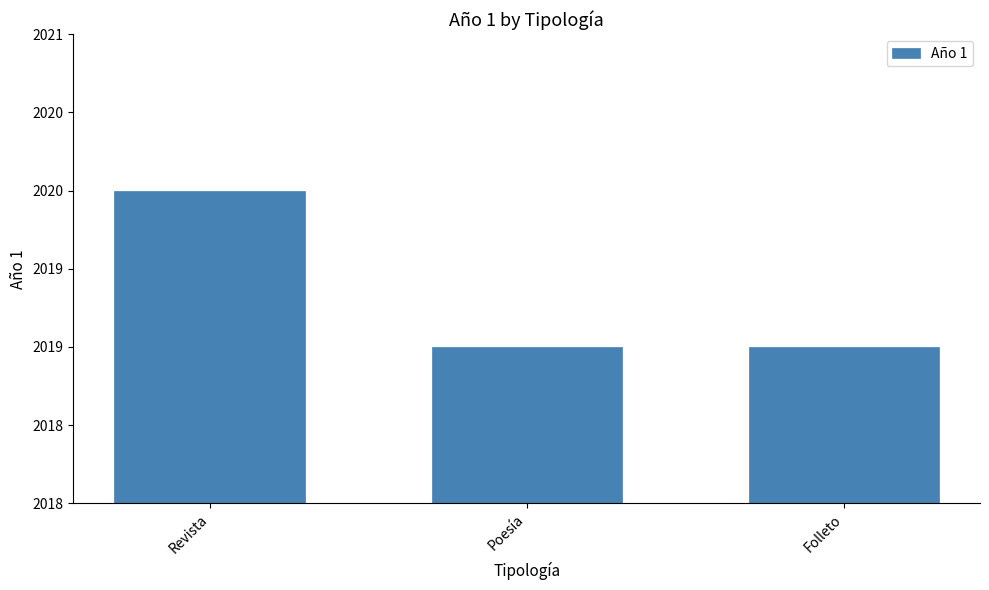

What is the average value?

2019